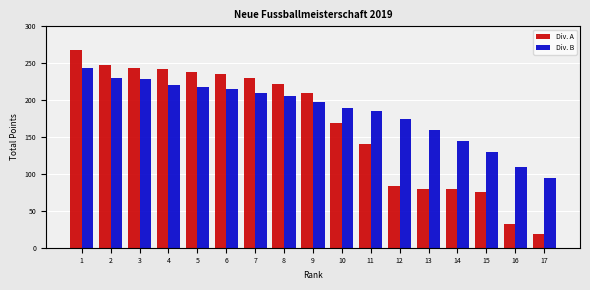

What is the sum of the Div. A values at 4 and 9?

452